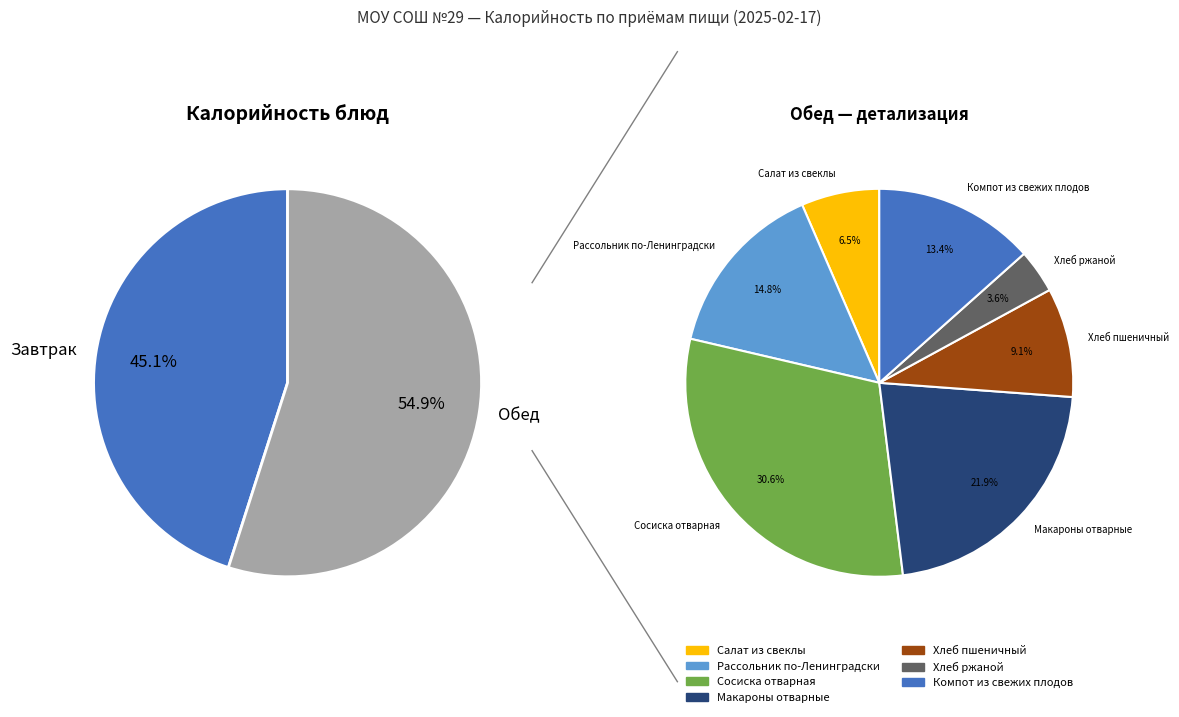

Do Салат из свеклы and Компот из свежих плодов together represent more than half of the pie?

No